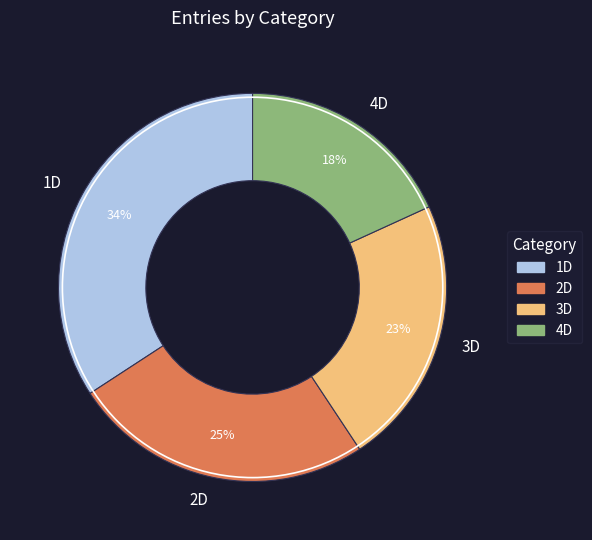

Which category has the smallest portion of the pie?

4D